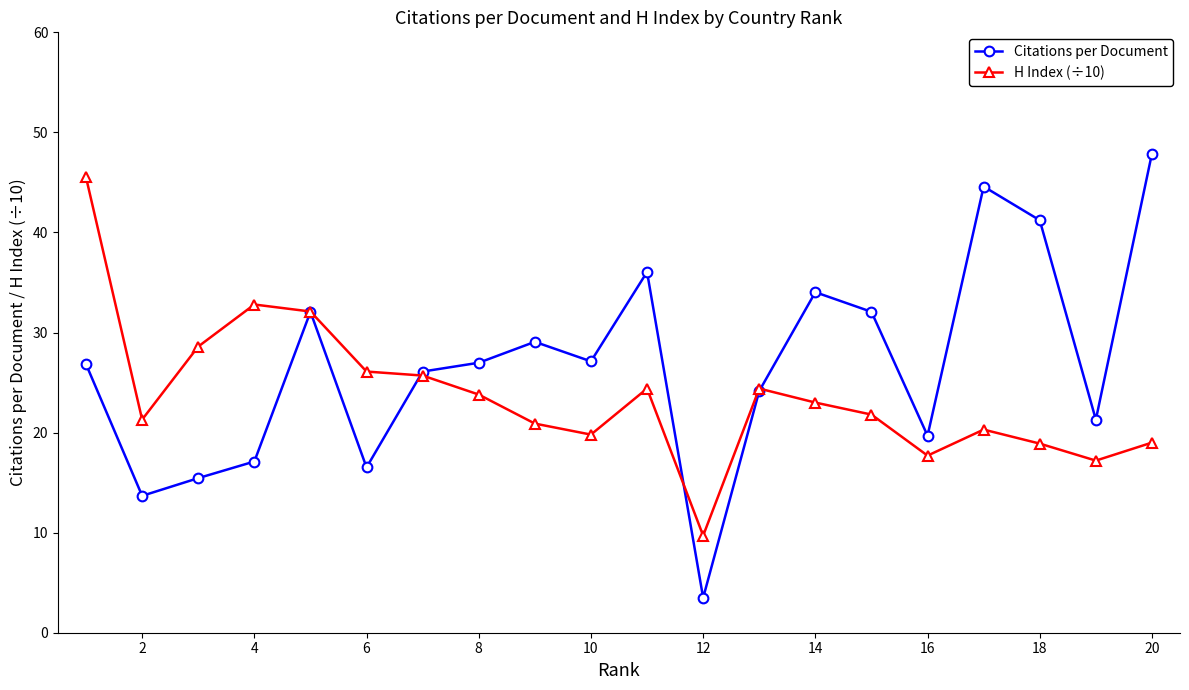

What is the minimum value shown in the chart?

3.5